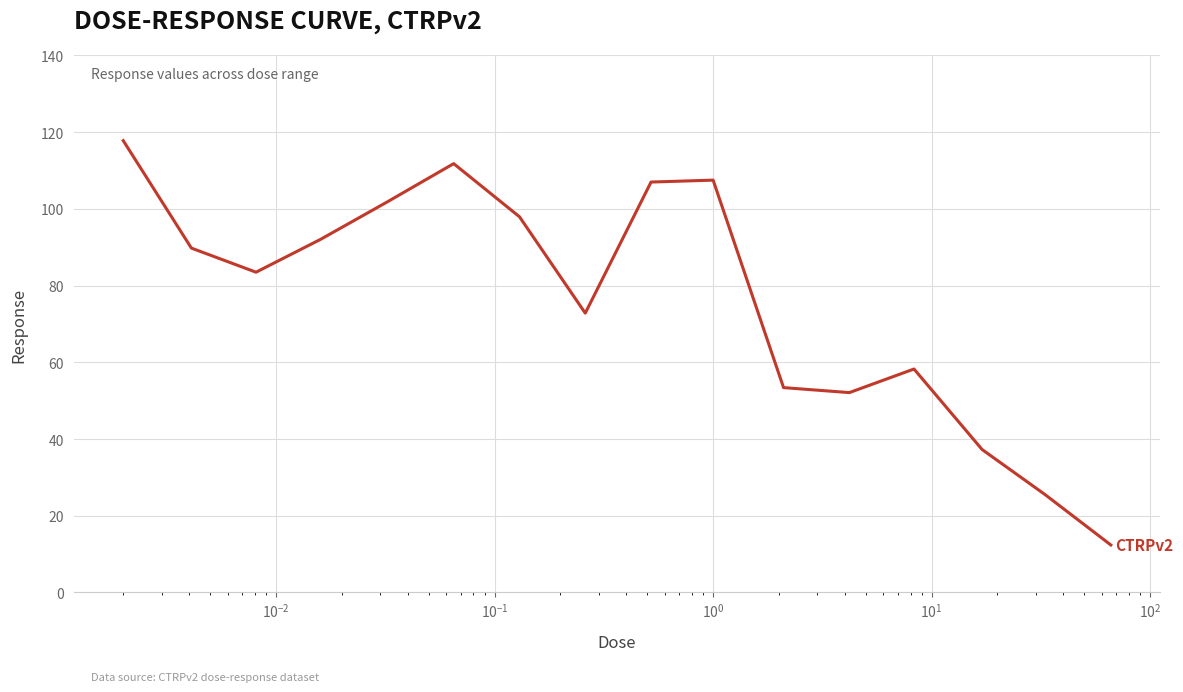

What is the difference between the maximum and minimum values?

105.4